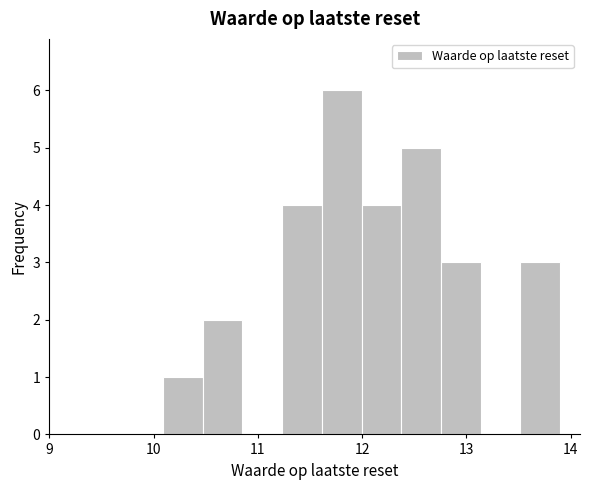

Around what value on the x-axis is the tallest bar? Give the approximate position of its centre, as read against the axis.

11.8